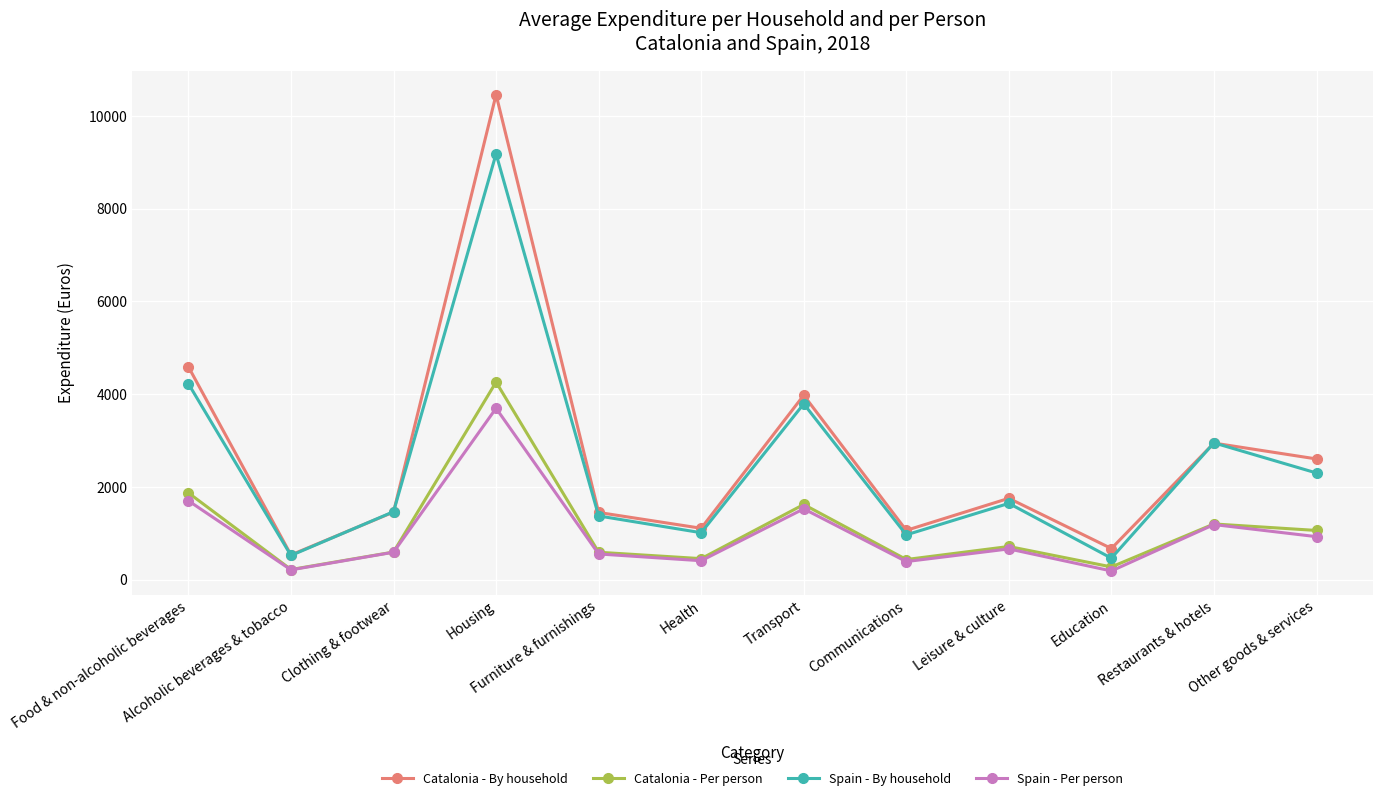

Where is Catalonia - By household nearest to the value 5494?

Food & non-alcoholic beverages